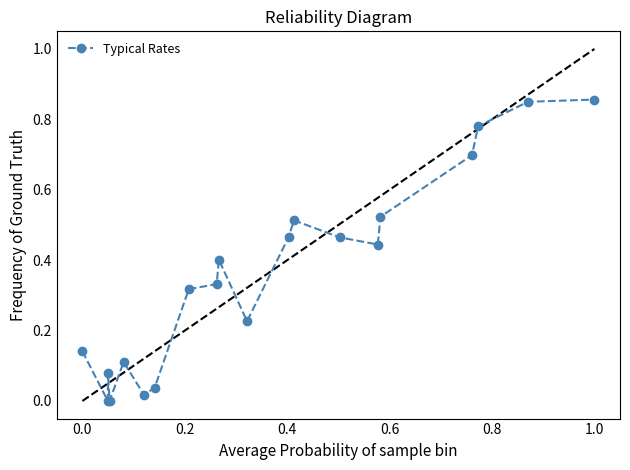

What is the sum of all values?

7.3